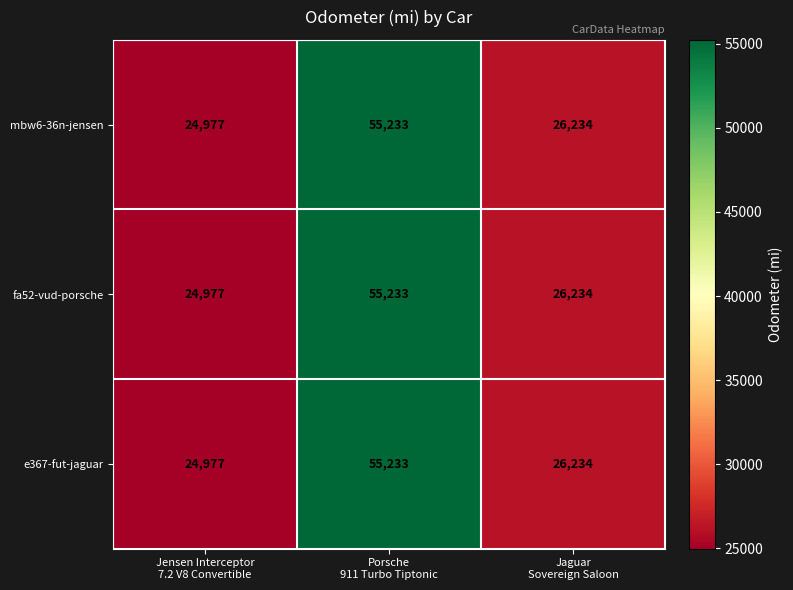

At how many categories does at least one series exceed 50232?

1